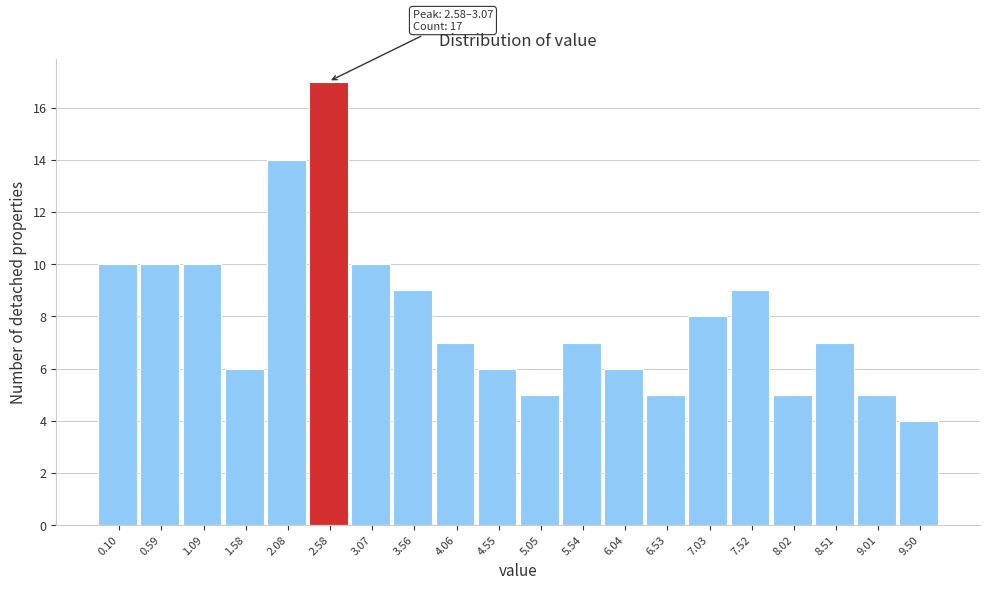

Reading left to right, extract all data points from this chart.

0.10=10	0.59=10	1.09=10	1.58=6	2.08=14	2.58=17	3.07=10	3.56=9	4.06=7	4.55=6	5.05=5	5.54=7	6.04=6	6.53=5	7.03=8	7.52=9	8.02=5	8.51=7	9.01=5	9.50=4